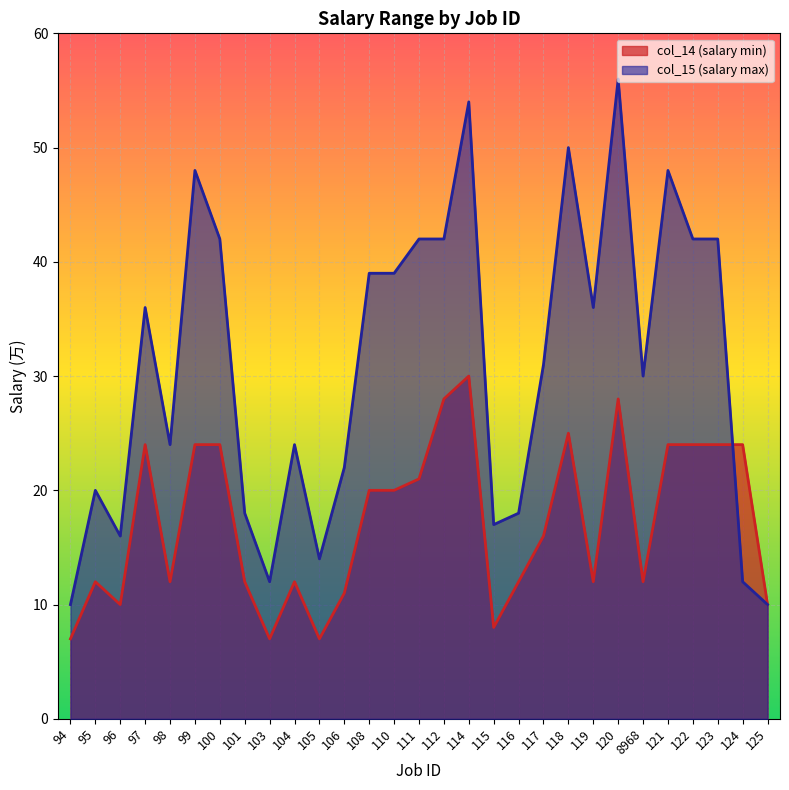

Does the chart display data point markers on the line(s)?

No